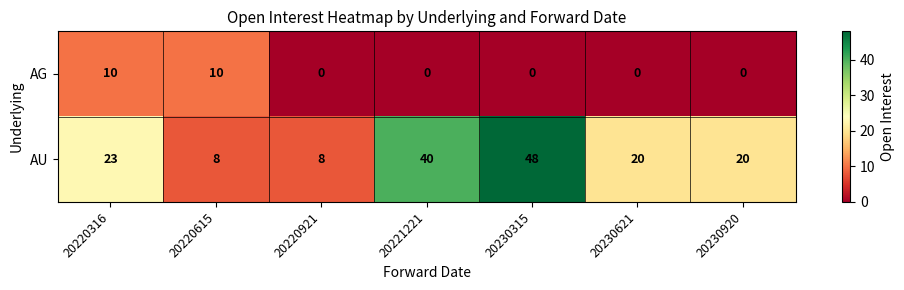

True or false: AG has a value of 0 at 20230621.

True